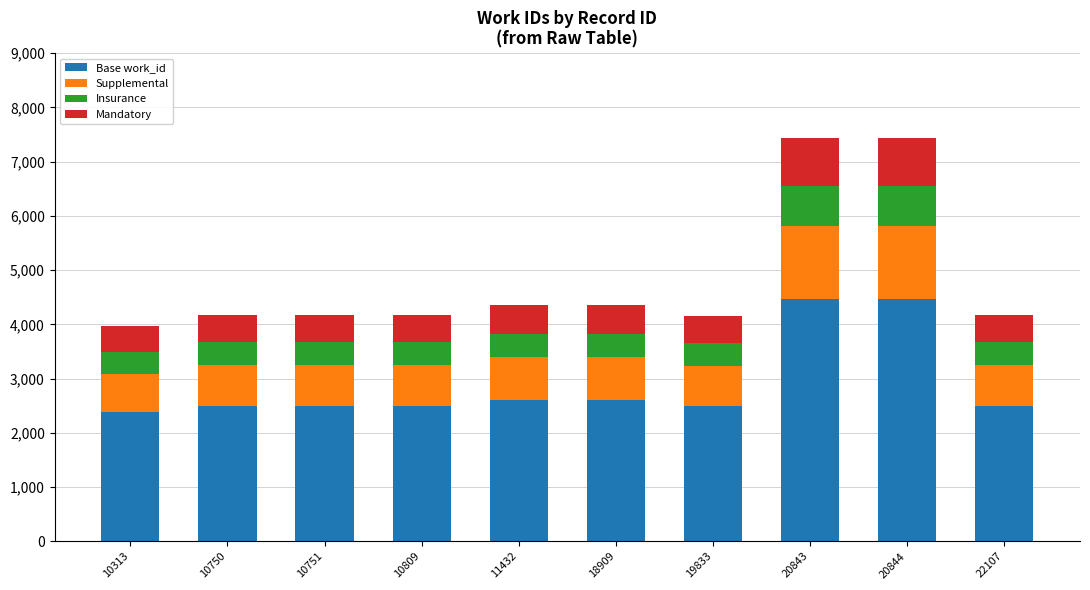

The Base work_id series shows 2491 at 19833. True or false?

True